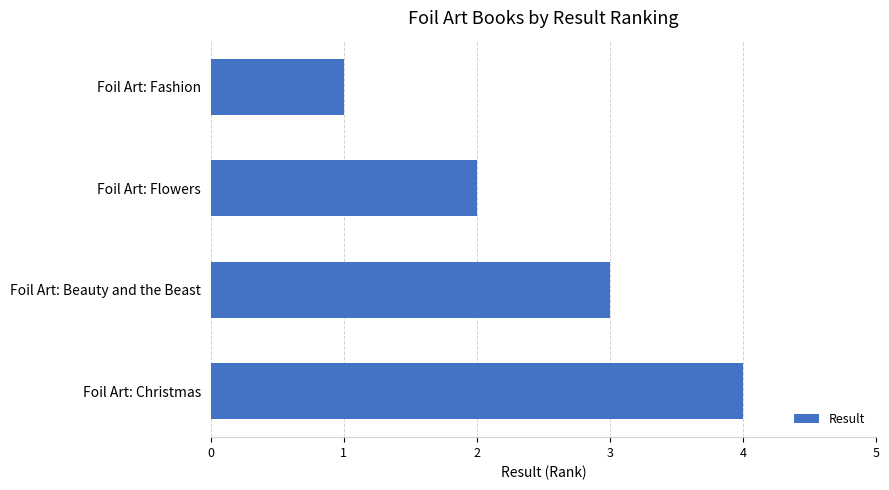

Which label corresponds to the largest value in the chart?

Foil Art: Christmas